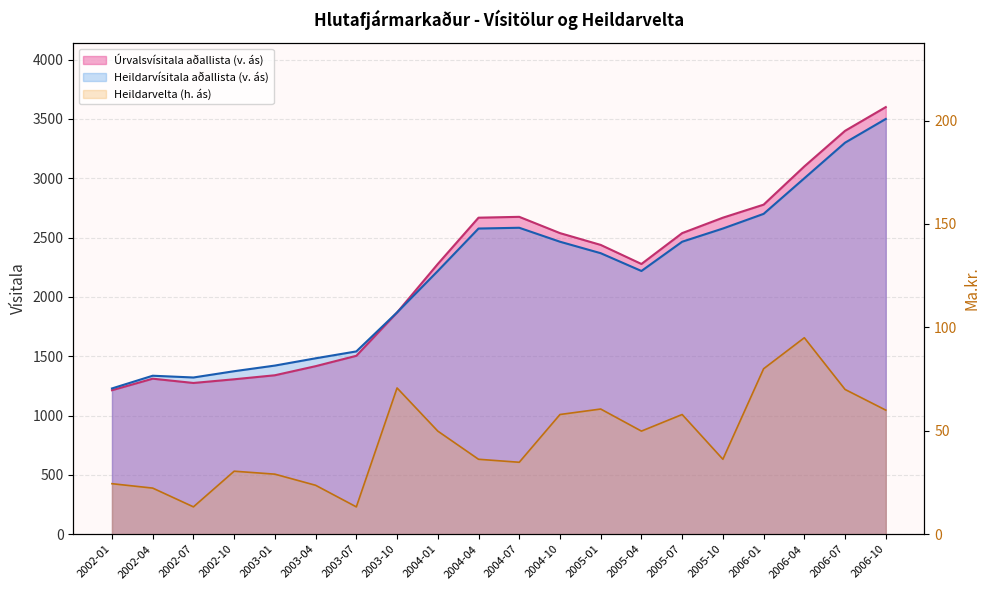

What is the total value across all series at 2005-04?

4546.2